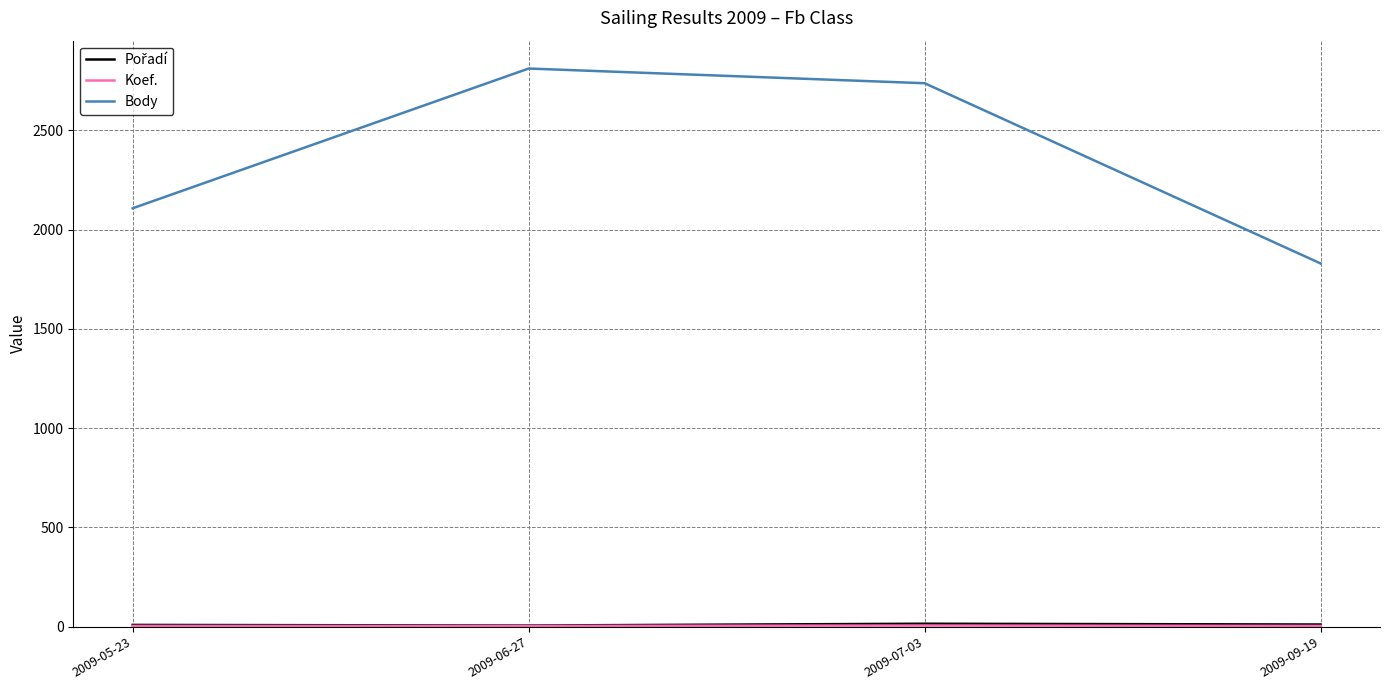

Rank the categories by Body value from highest to lowest.

2009-06-27, 2009-07-03, 2009-05-23, 2009-09-19